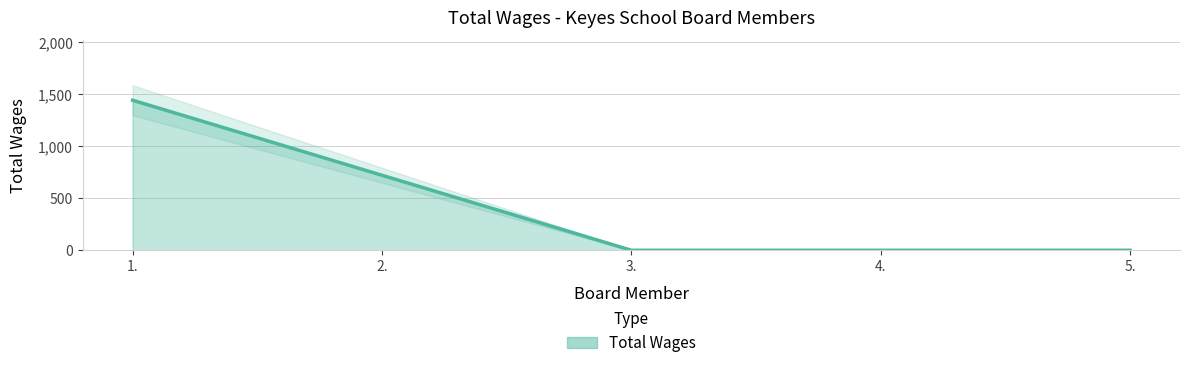

What is the change in value from 1. to 4.?

-1440